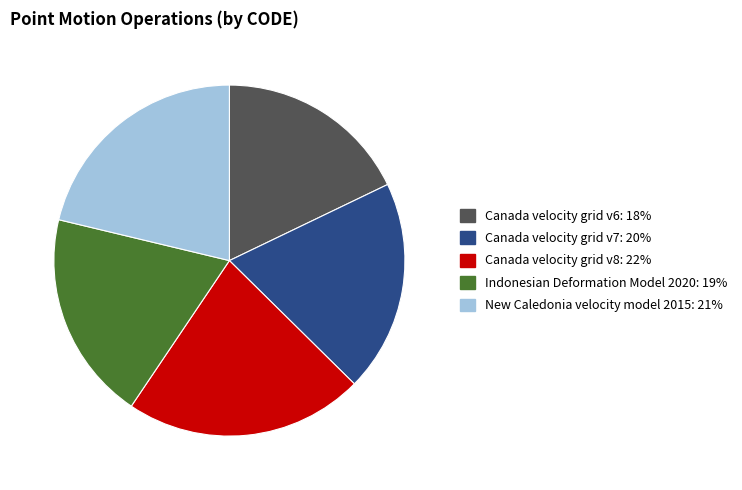

What is the ratio of the value at Canada velocity grid v8 to the value at Indonesian Deformation Model 2020?

1.1